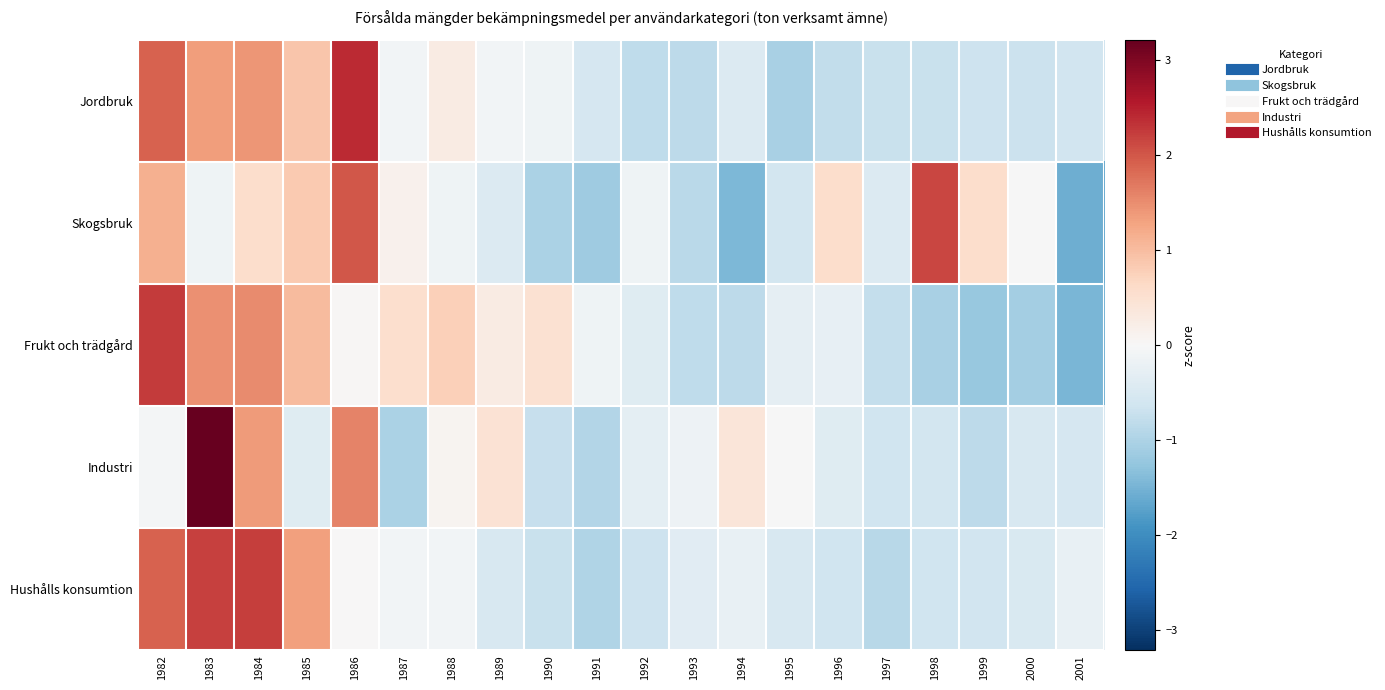

At 1983, list the series in order from largest to smallest.

Industri, Hushålls konsumtion, Frukt och trädgård, Jordbruk, Skogsbruk